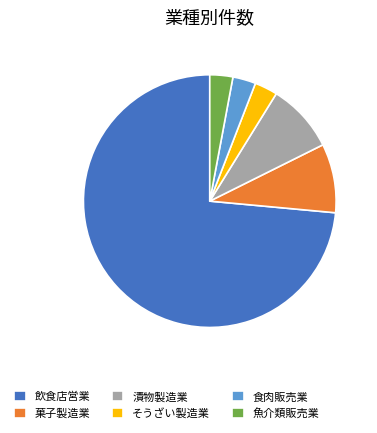

Combined, do 飲食店営業 and 菓子製造業 account for over 50%?

Yes